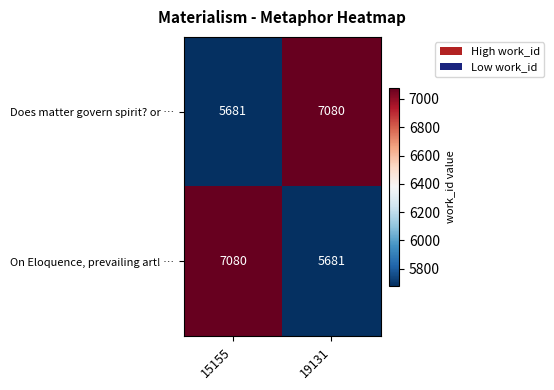

What is the difference between the Does matter govern spirit? or … values at 19131 and 15155?

1399